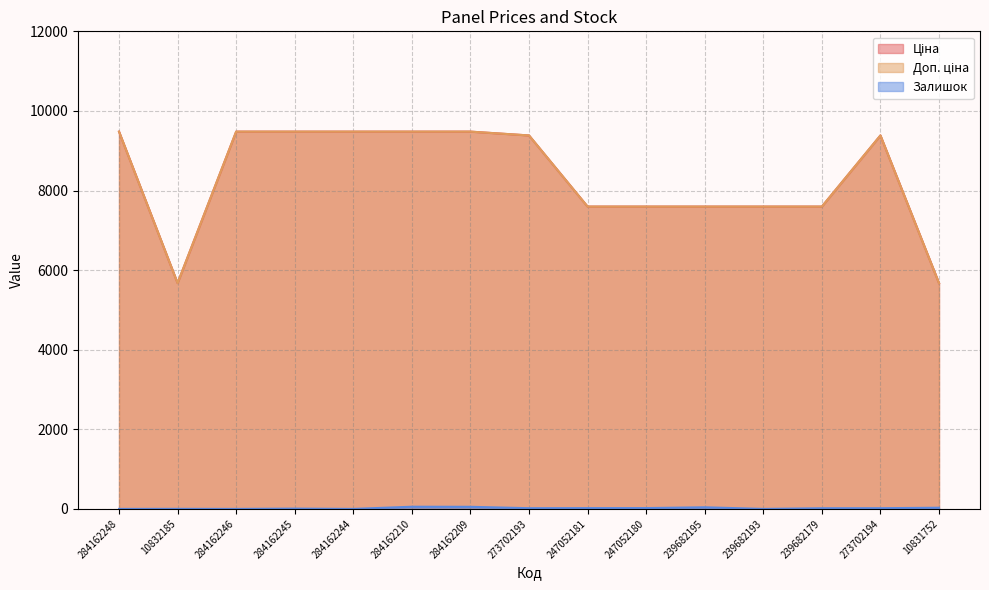

What is the highest value of the Ціна series?

9480.1